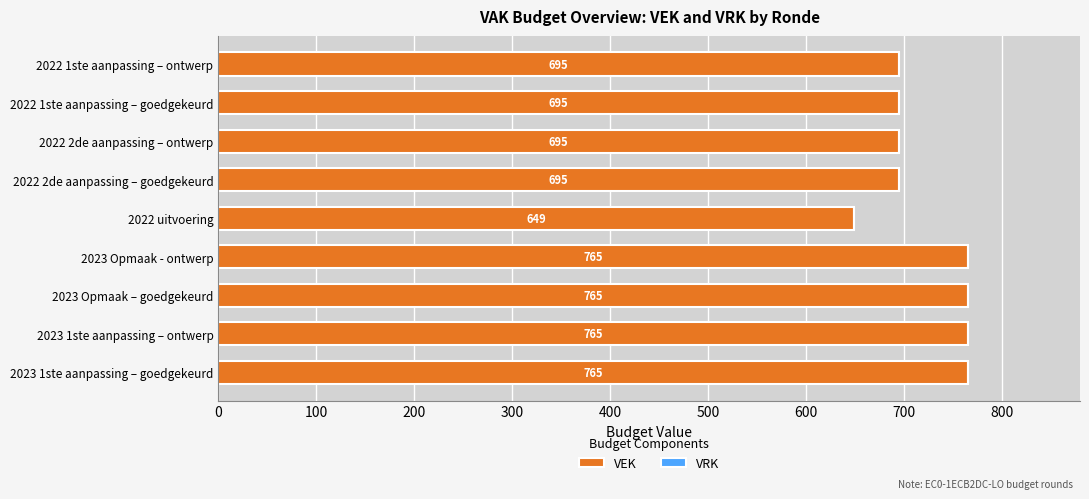

How many categories are shown in the chart?

9